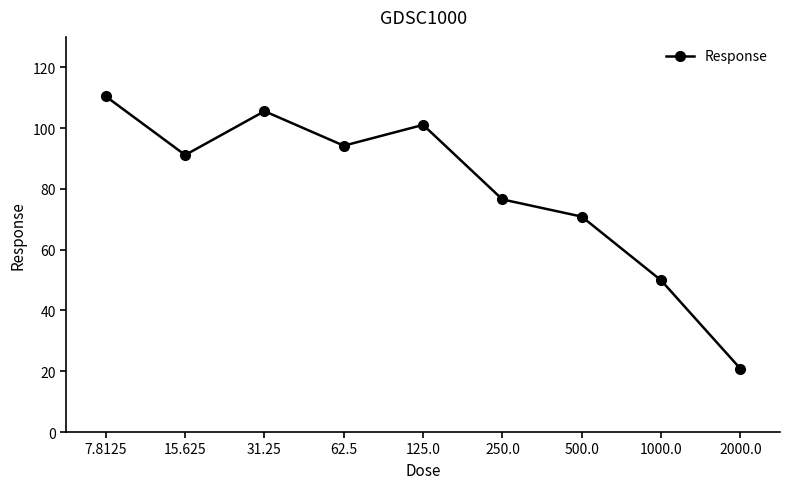

List the labels in order of value, smallest first.

2000.0, 1000.0, 500.0, 250.0, 15.625, 62.5, 125.0, 31.25, 7.8125